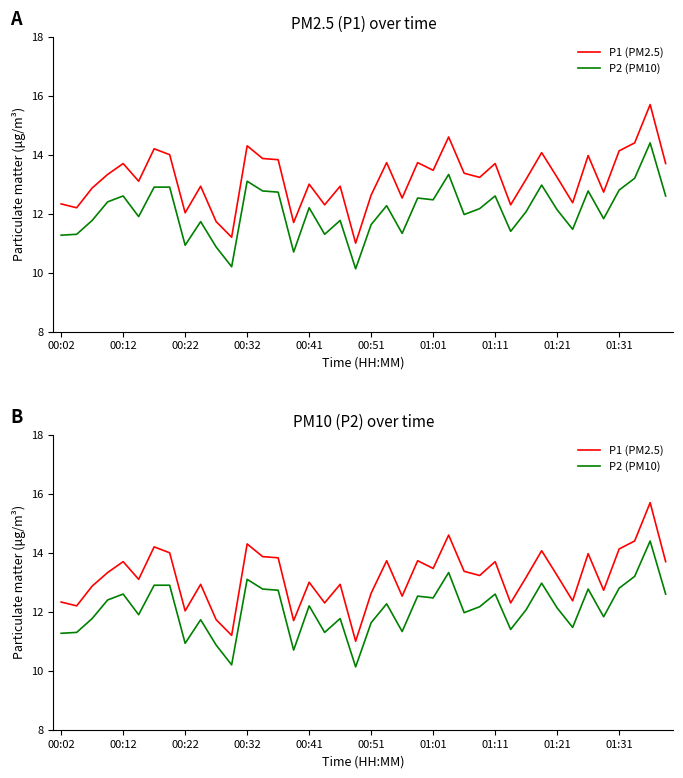

Count the number of categories in the chart.

40